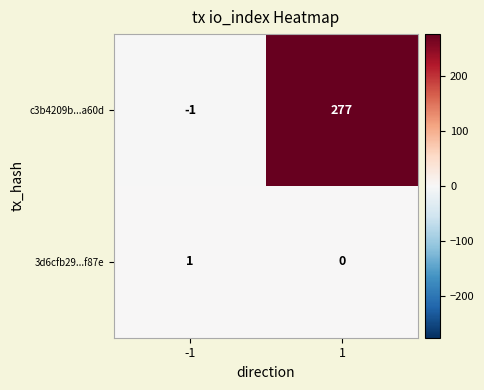

What is the spread (max minus min) of values at 1?

277